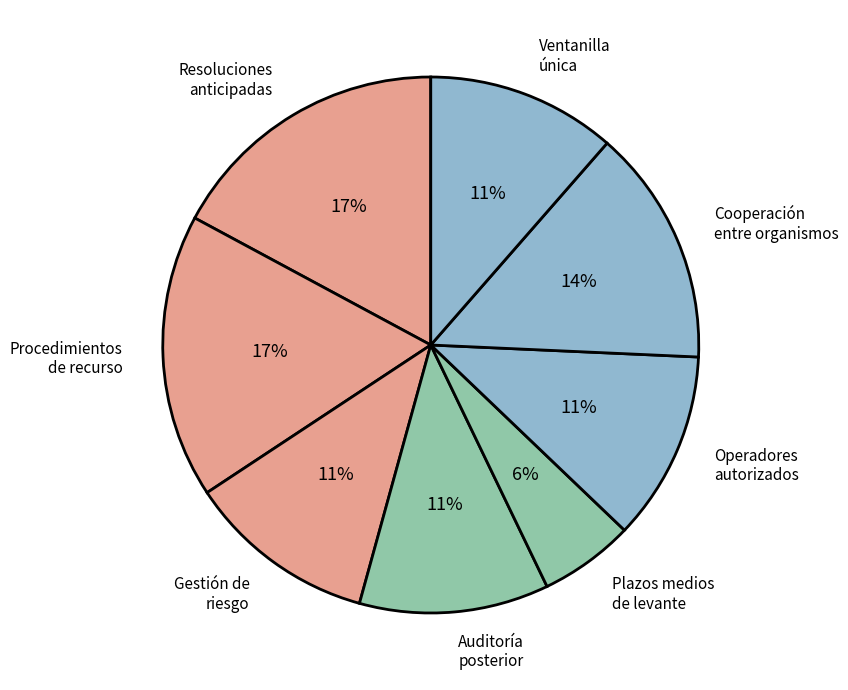

Does any single category account for the majority?

No